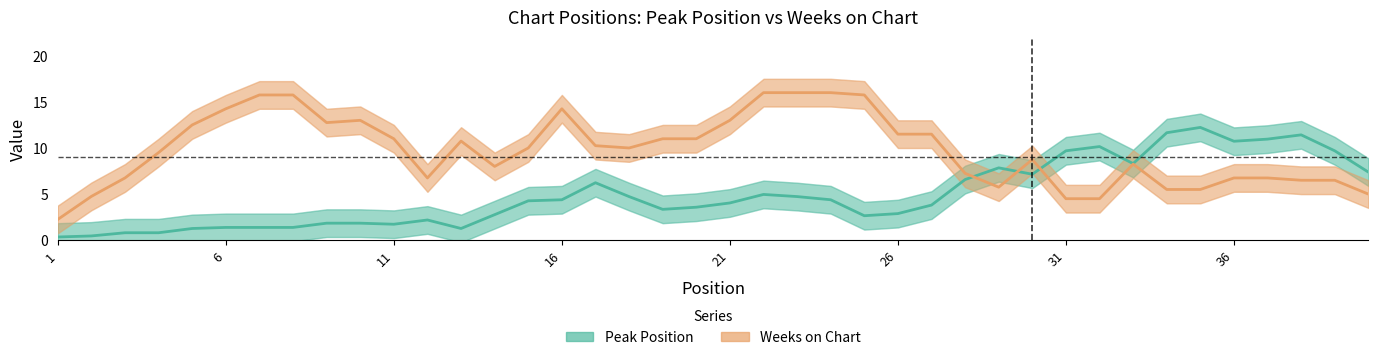

List the series in order of their overall mean, lowest first.

Peak Position, Weeks on Chart